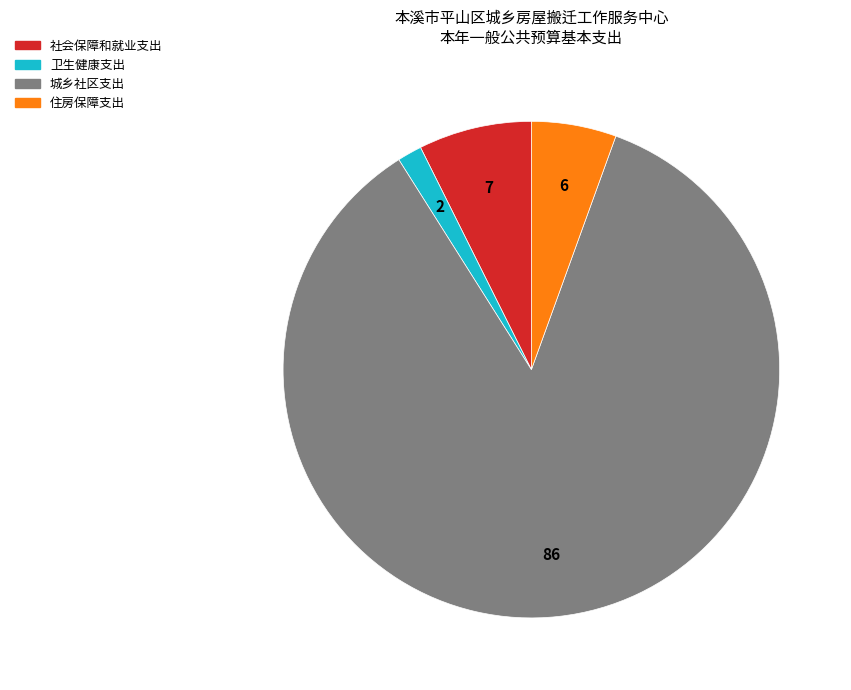

Approximately how many times larger is the value at 卫生健康支出 compared to 住房保障支出?

0.3